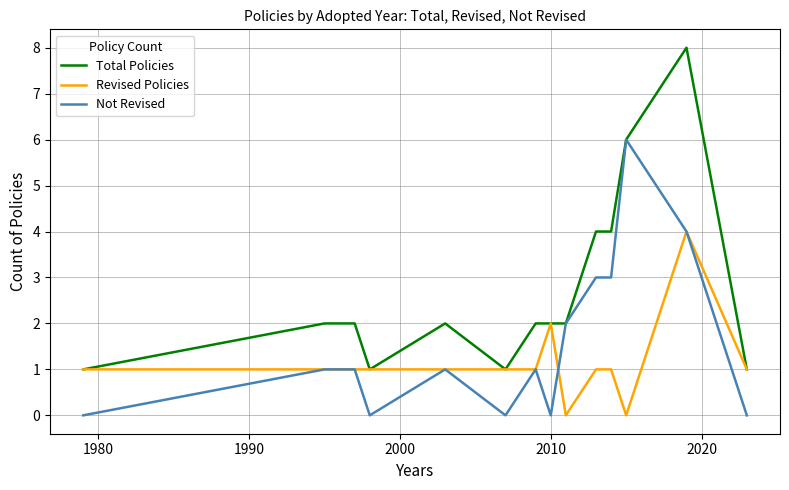

Reading left to right, extract all data points from this chart.

Total Policies: 1	2	2	1	2	1	2	2	2	4	4	6	8	1
Revised Policies: 1	1	1	1	1	1	1	2	0	1	1	0	4	1
Not Revised: 0	1	1	0	1	0	1	0	2	3	3	6	4	0